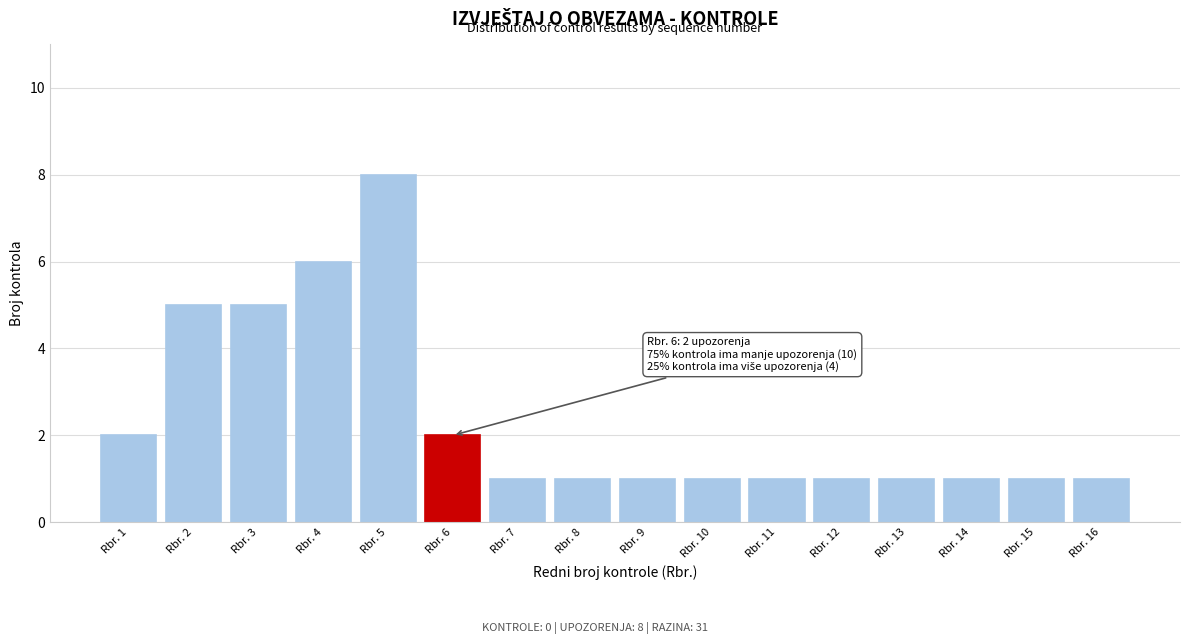

Reading left to right, extract all data points from this chart.

2	5	5	6	8	2	1	1	1	1	1	1	1	1	1	1